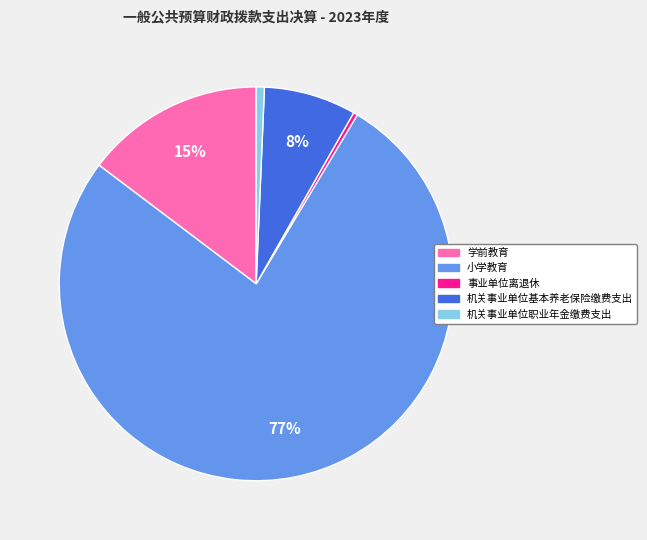

Does 机关事业单位职业年金缴费支出 account for over 50% of the chart?

No